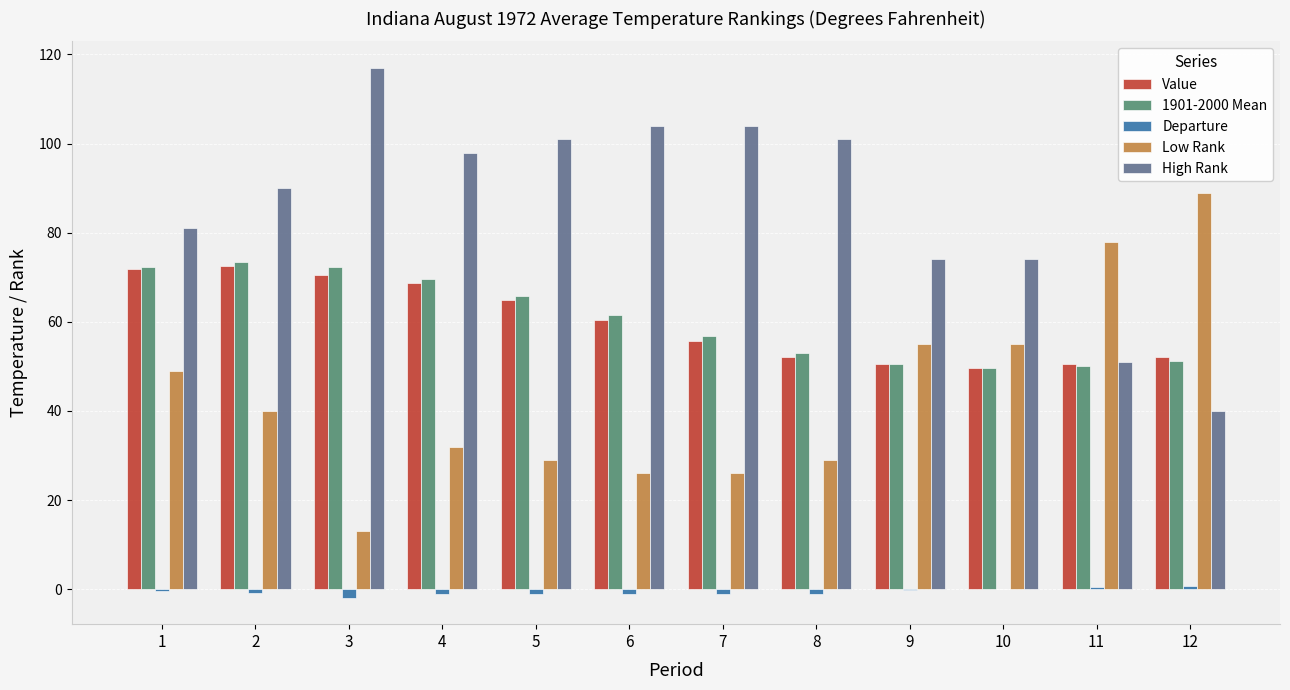

Which series has the largest total across all categories?

High Rank